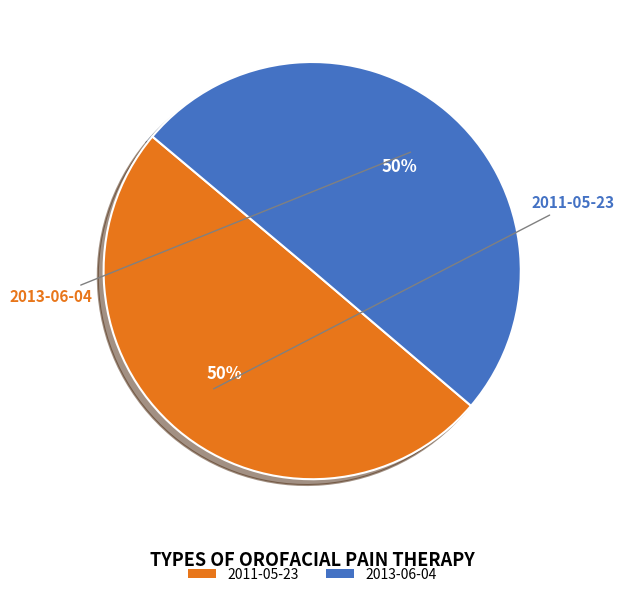

What is the ratio of the value at 2013-06-04 to the value at 2011-05-23?

1.0